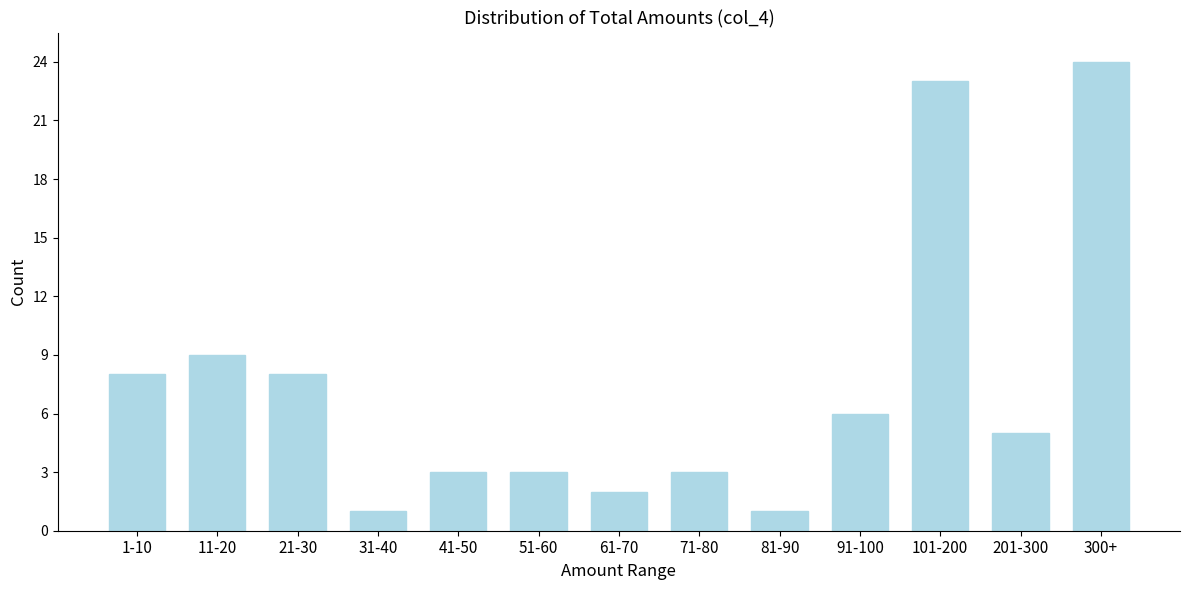

Reading left to right, list all the values displayed in this chart.

1-10=8	11-20=9	21-30=8	31-40=1	41-50=3	51-60=3	61-70=2	71-80=3	81-90=1	91-100=6	101-200=23	201-300=5	300+=24